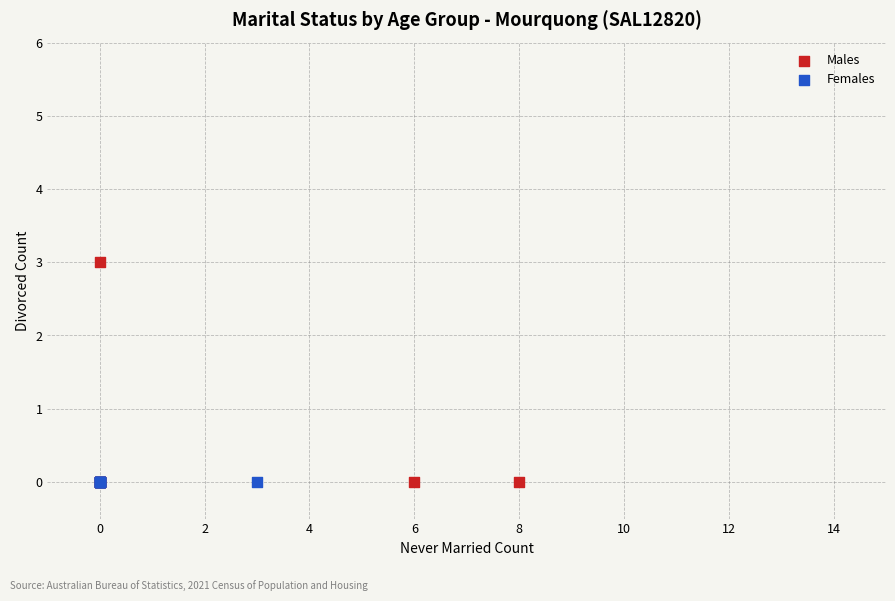

Which series reaches the maximum Y coordinate?

Males